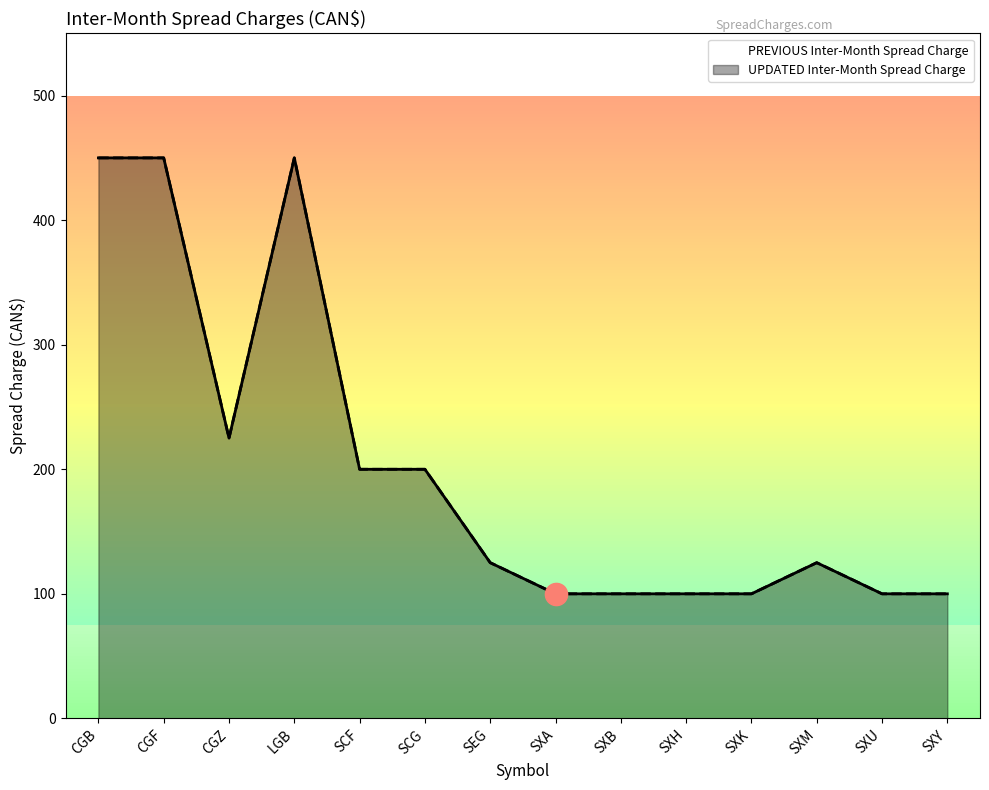

How many lines are shown in the chart?

2